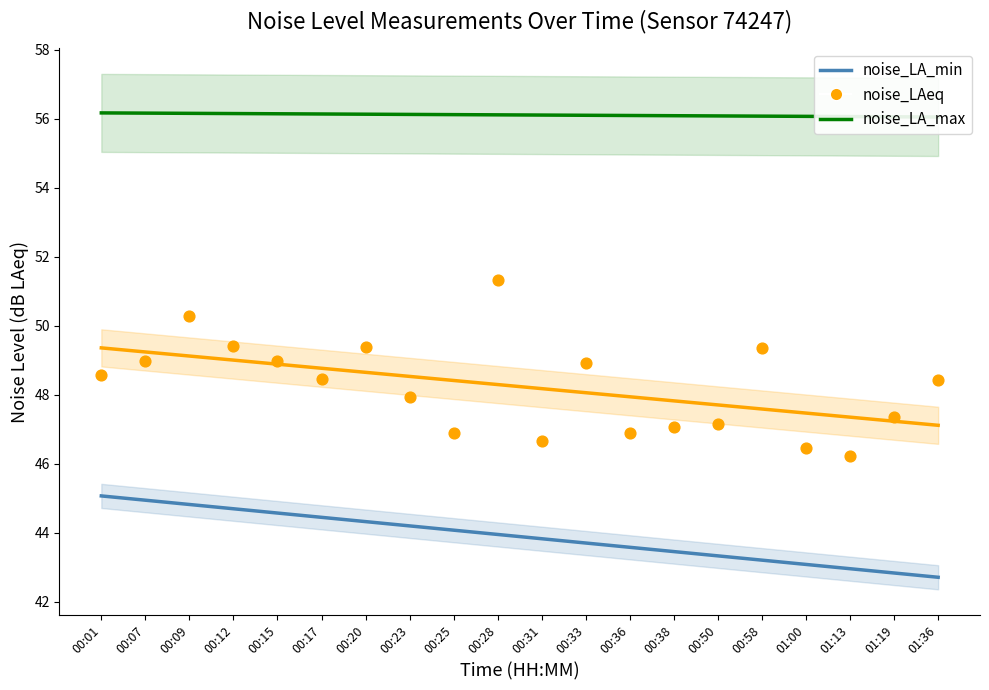

At which category is the sum across all series the highest?

00:28